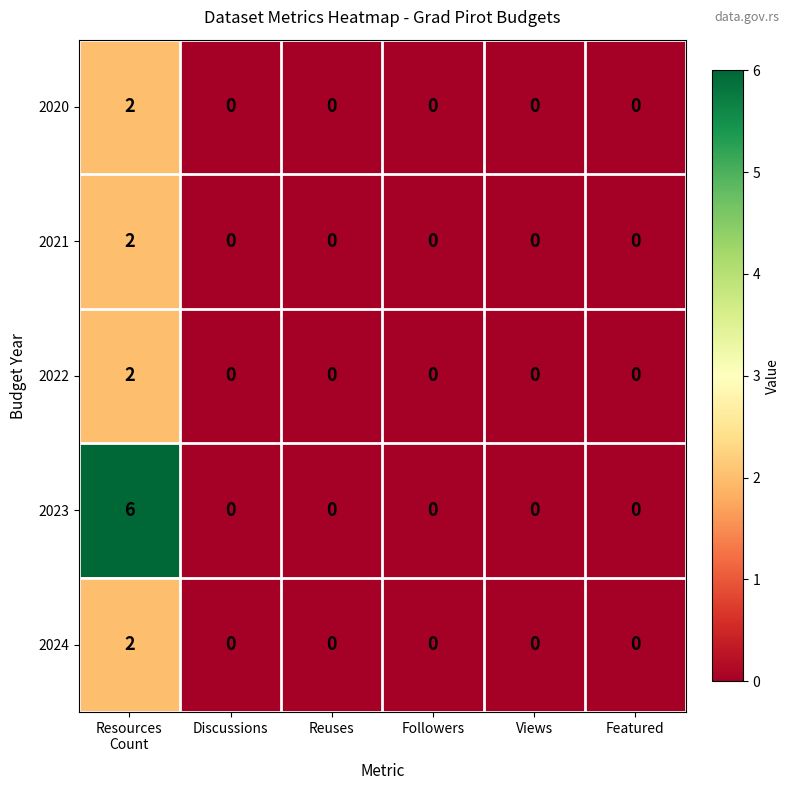

At which category is the sum across all series the highest?

Resources
Count